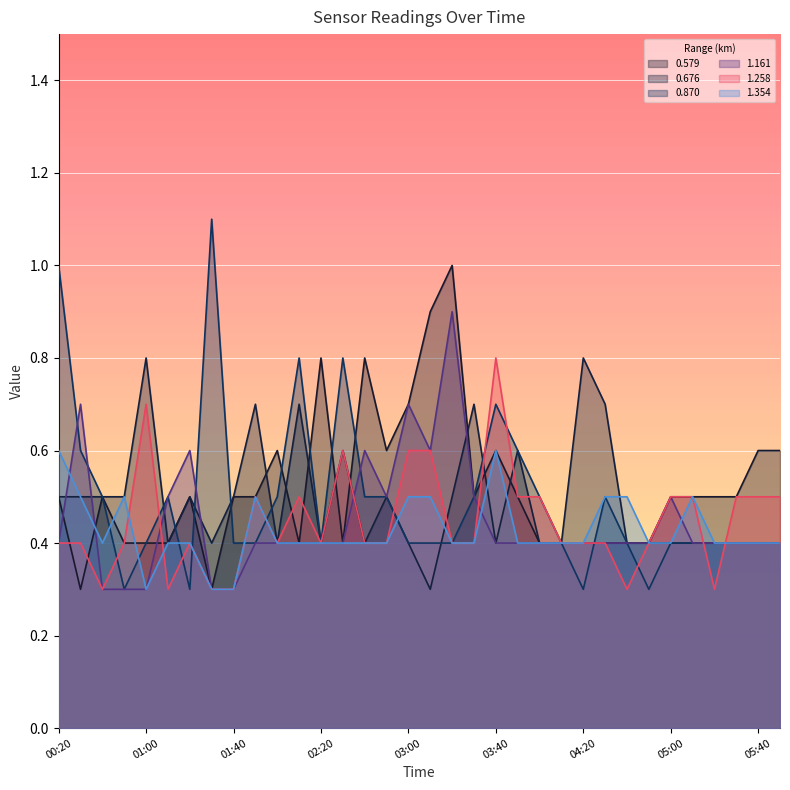

What is the difference between the maximum and minimum values in the 1.354 series?

0.3